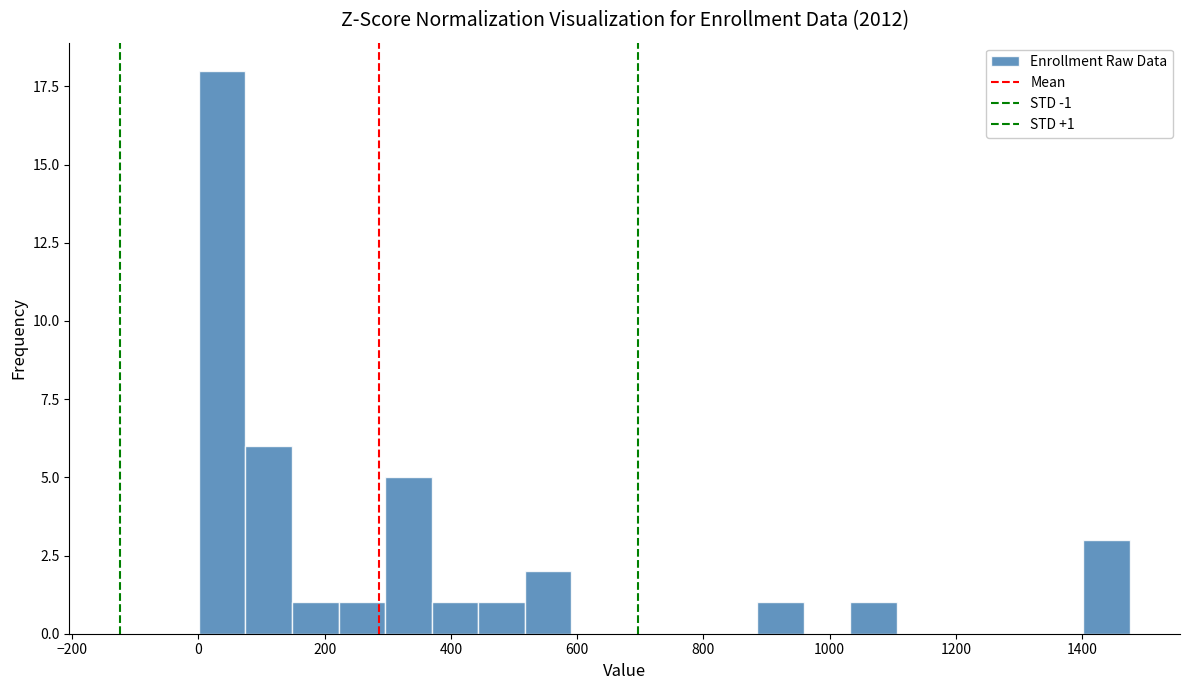

Around what value on the x-axis is the tallest bar? Give the approximate position of its centre, as read against the axis.

40